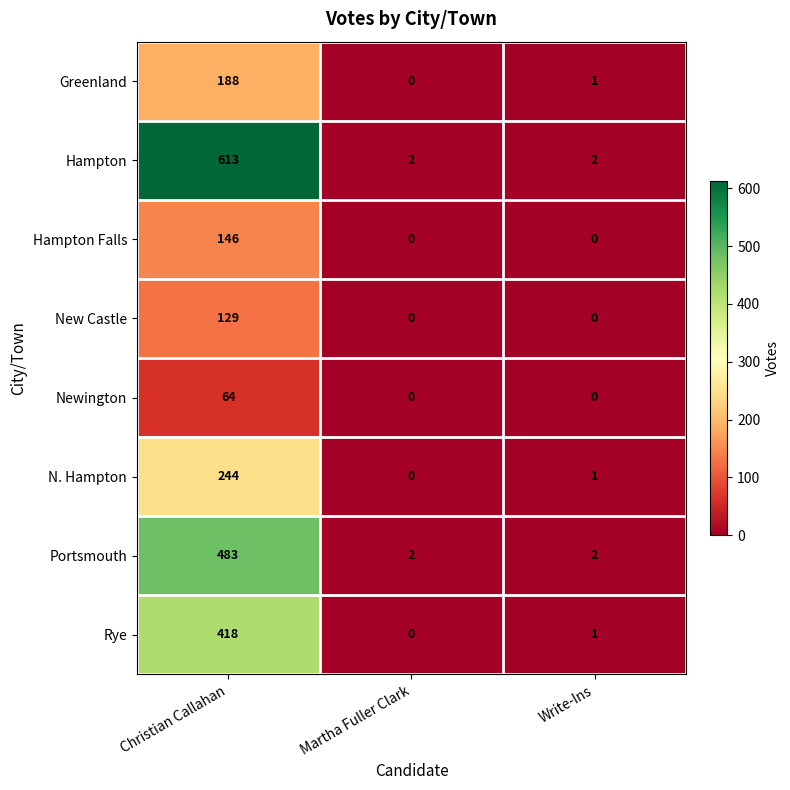

True or false: New Castle has a value of -76 at Martha Fuller Clark.

False